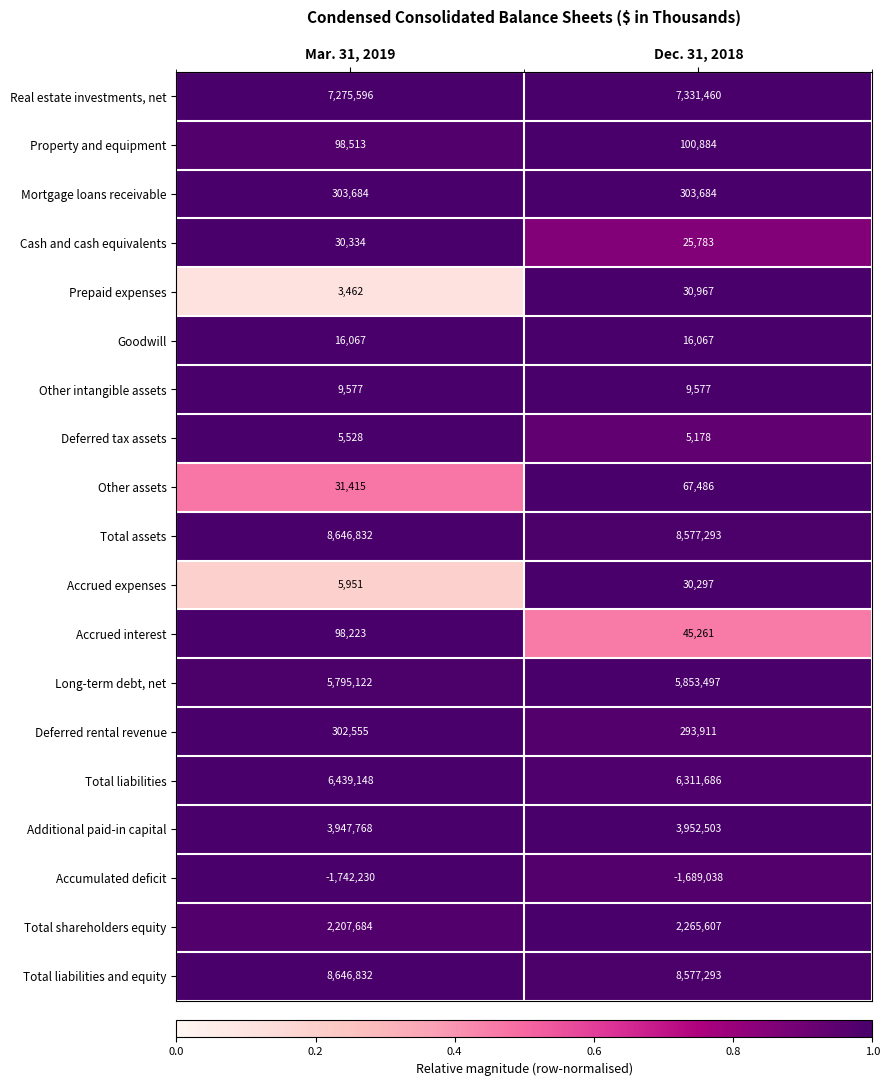

Which category has the highest value in the Accrued expenses series?

Dec. 31, 2018